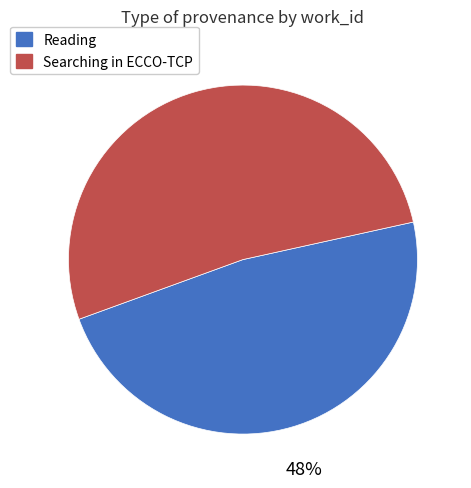

Does any single category account for the majority?

Yes